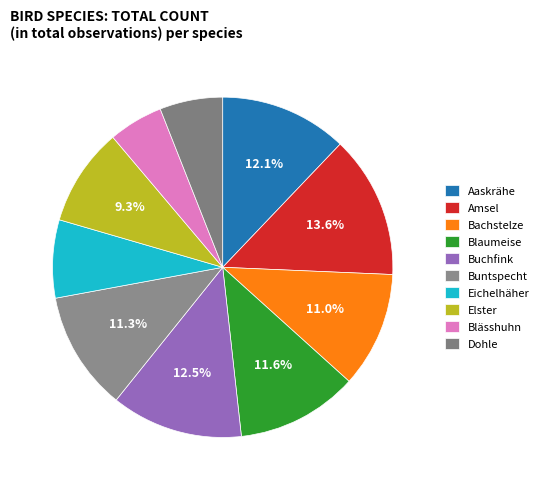

Combined, do Eichelhäher and Blaumeise account for over 50%?

No